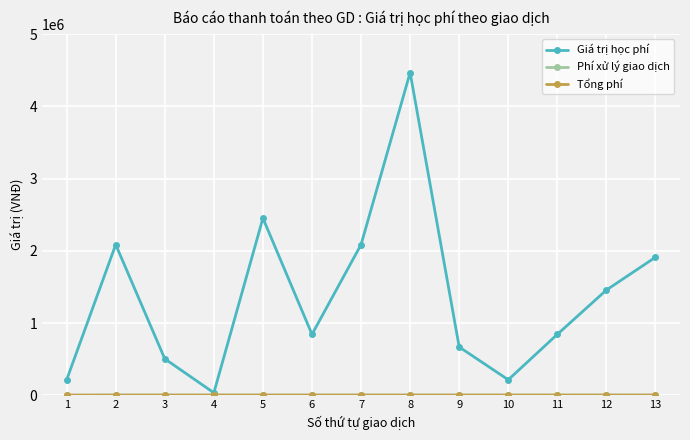

At which category is the sum across all series the highest?

8